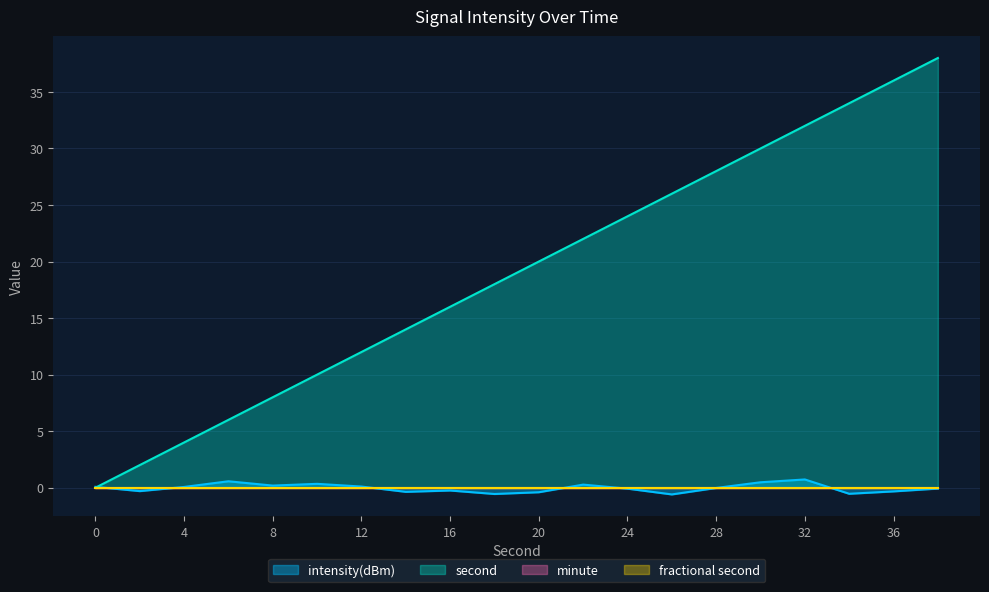

Does the chart have visible grid lines?

Yes